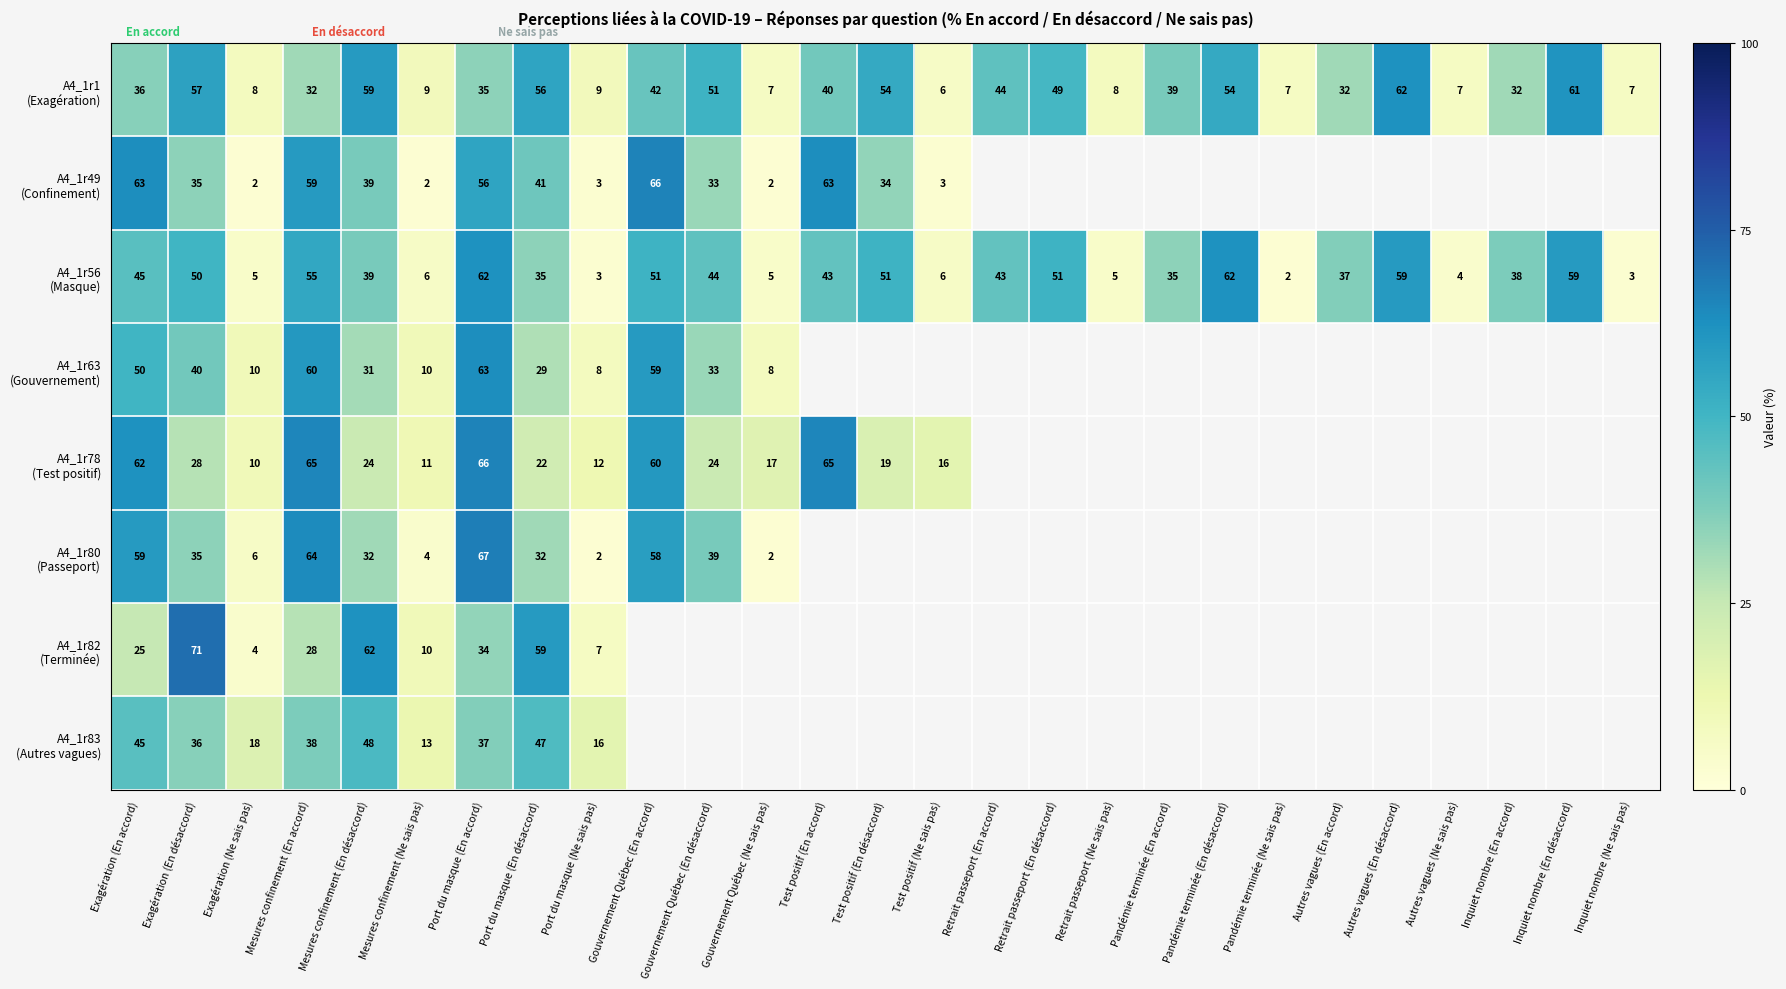

What is the difference between the highest and lowest values at Mesures confinement (En désaccord)?

38